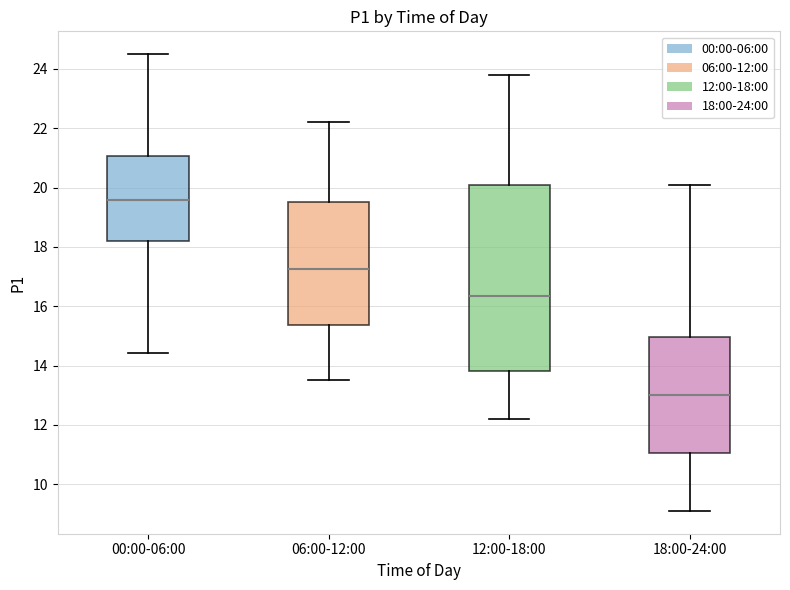

Reading left to right, transcribe this box plot: for each box, give where its median line is, the range the box spans, and where its two whiskers end, as read against the y-axis. The values are not printed on the chart, so give them approximately, as read against the axis.

00:00-06:00: median 19.6, box 18.2 to 21.0, whiskers 14.4 to 24.6
06:00-12:00: median 17.2, box 15.4 to 19.6, whiskers 13.6 to 22.2
12:00-18:00: median 16.4, box 13.8 to 20.2, whiskers 12.2 to 23.8
18:00-24:00: median 13.0, box 11.0 to 15.0, whiskers 9.2 to 20.2